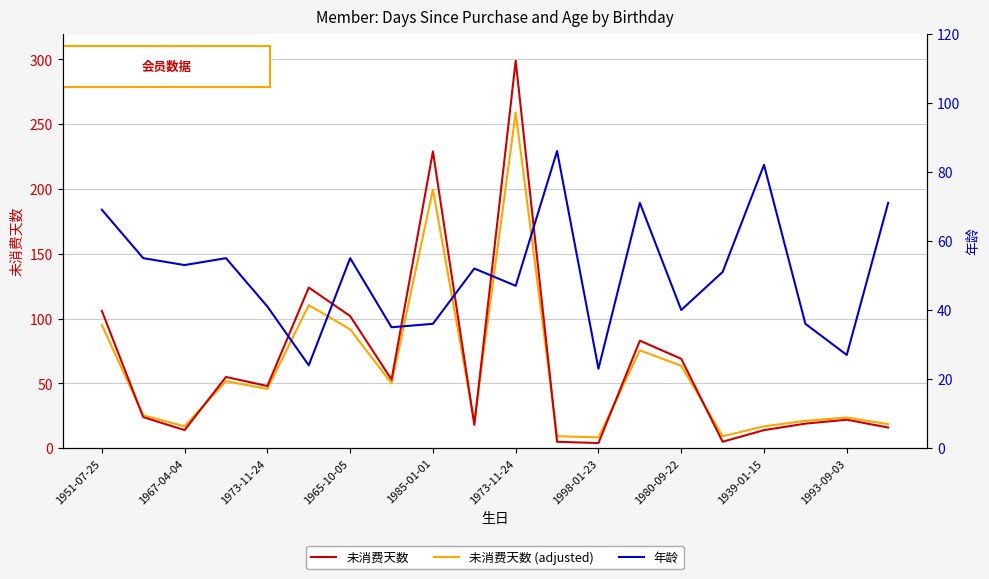

Is it true that 未消费天数 (adjusted) equals 95.1 at 1951-07-25?

True